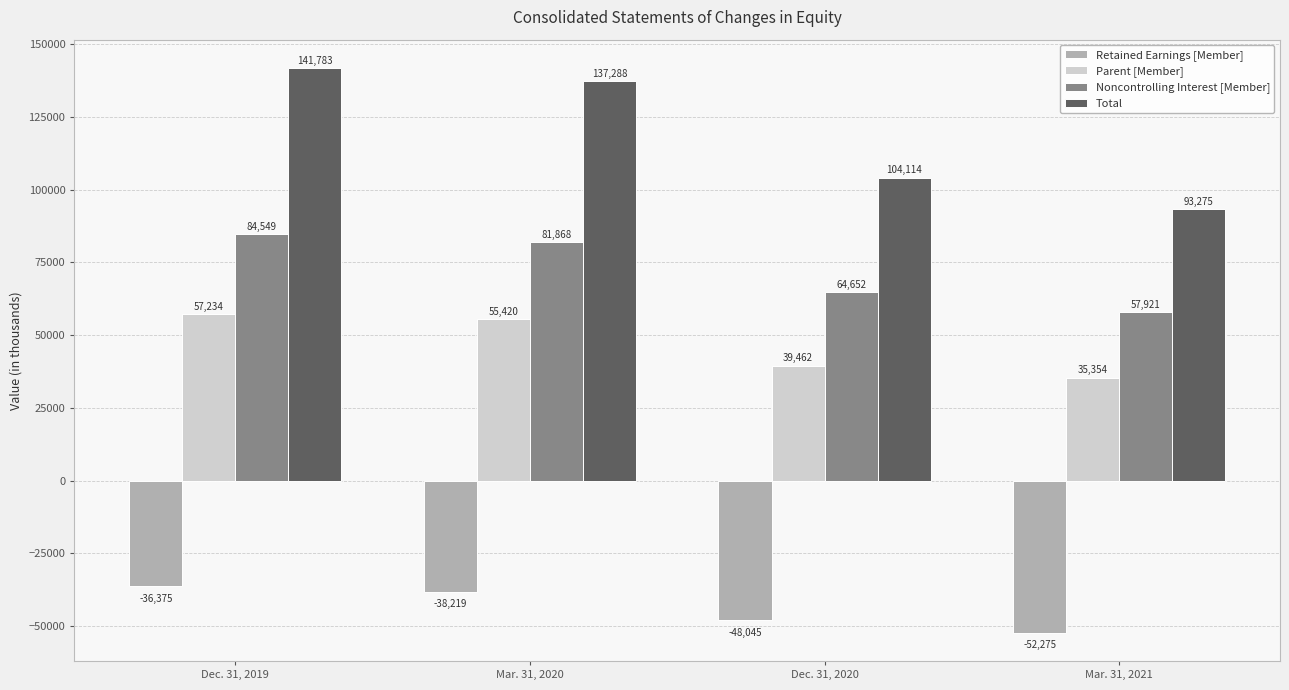

Reading left to right, extract all data points from this chart.

Retained Earnings [Member]: Dec. 31, 2019=-36375	Mar. 31, 2020=-38219	Dec. 31, 2020=-48045	Mar. 31, 2021=-52275
Parent [Member]: Dec. 31, 2019=57234	Mar. 31, 2020=55420	Dec. 31, 2020=39462	Mar. 31, 2021=35354
Noncontrolling Interest [Member]: Dec. 31, 2019=84549	Mar. 31, 2020=81868	Dec. 31, 2020=64652	Mar. 31, 2021=57921
Total: Dec. 31, 2019=141783	Mar. 31, 2020=137288	Dec. 31, 2020=104114	Mar. 31, 2021=93275